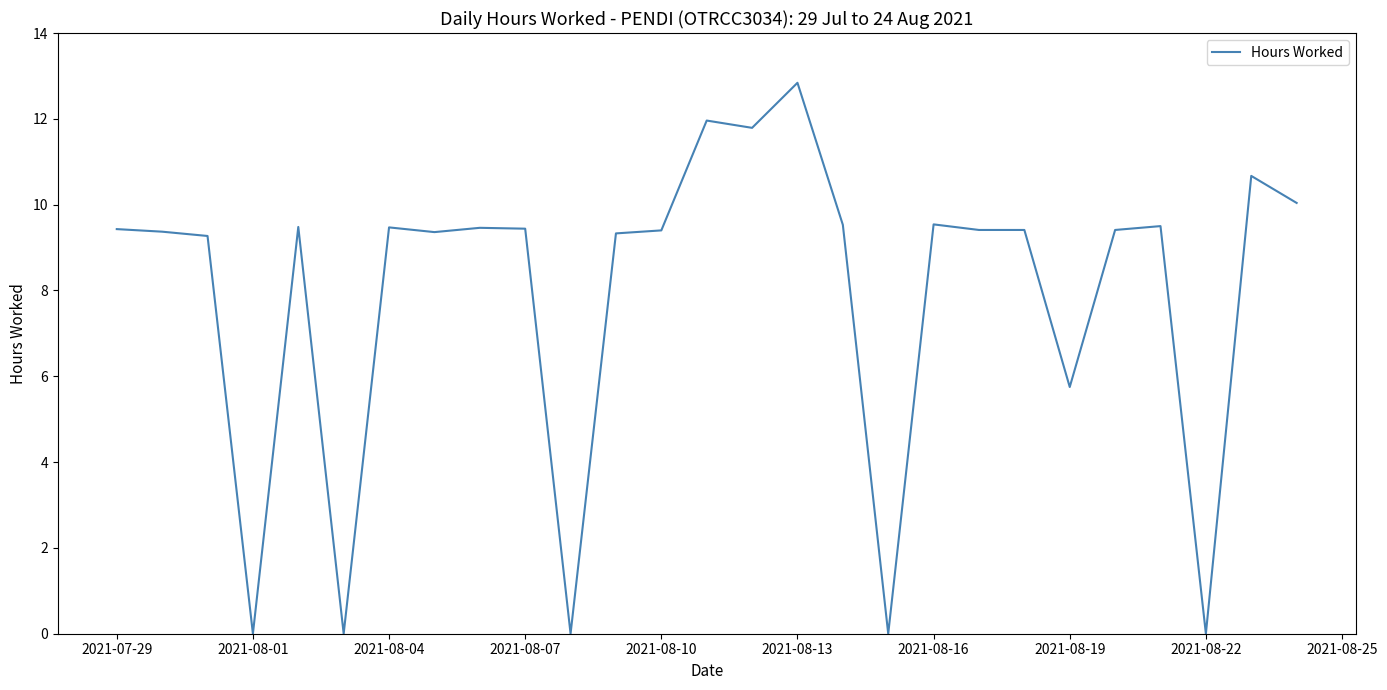

What is the difference between the maximum and minimum values?

12.8